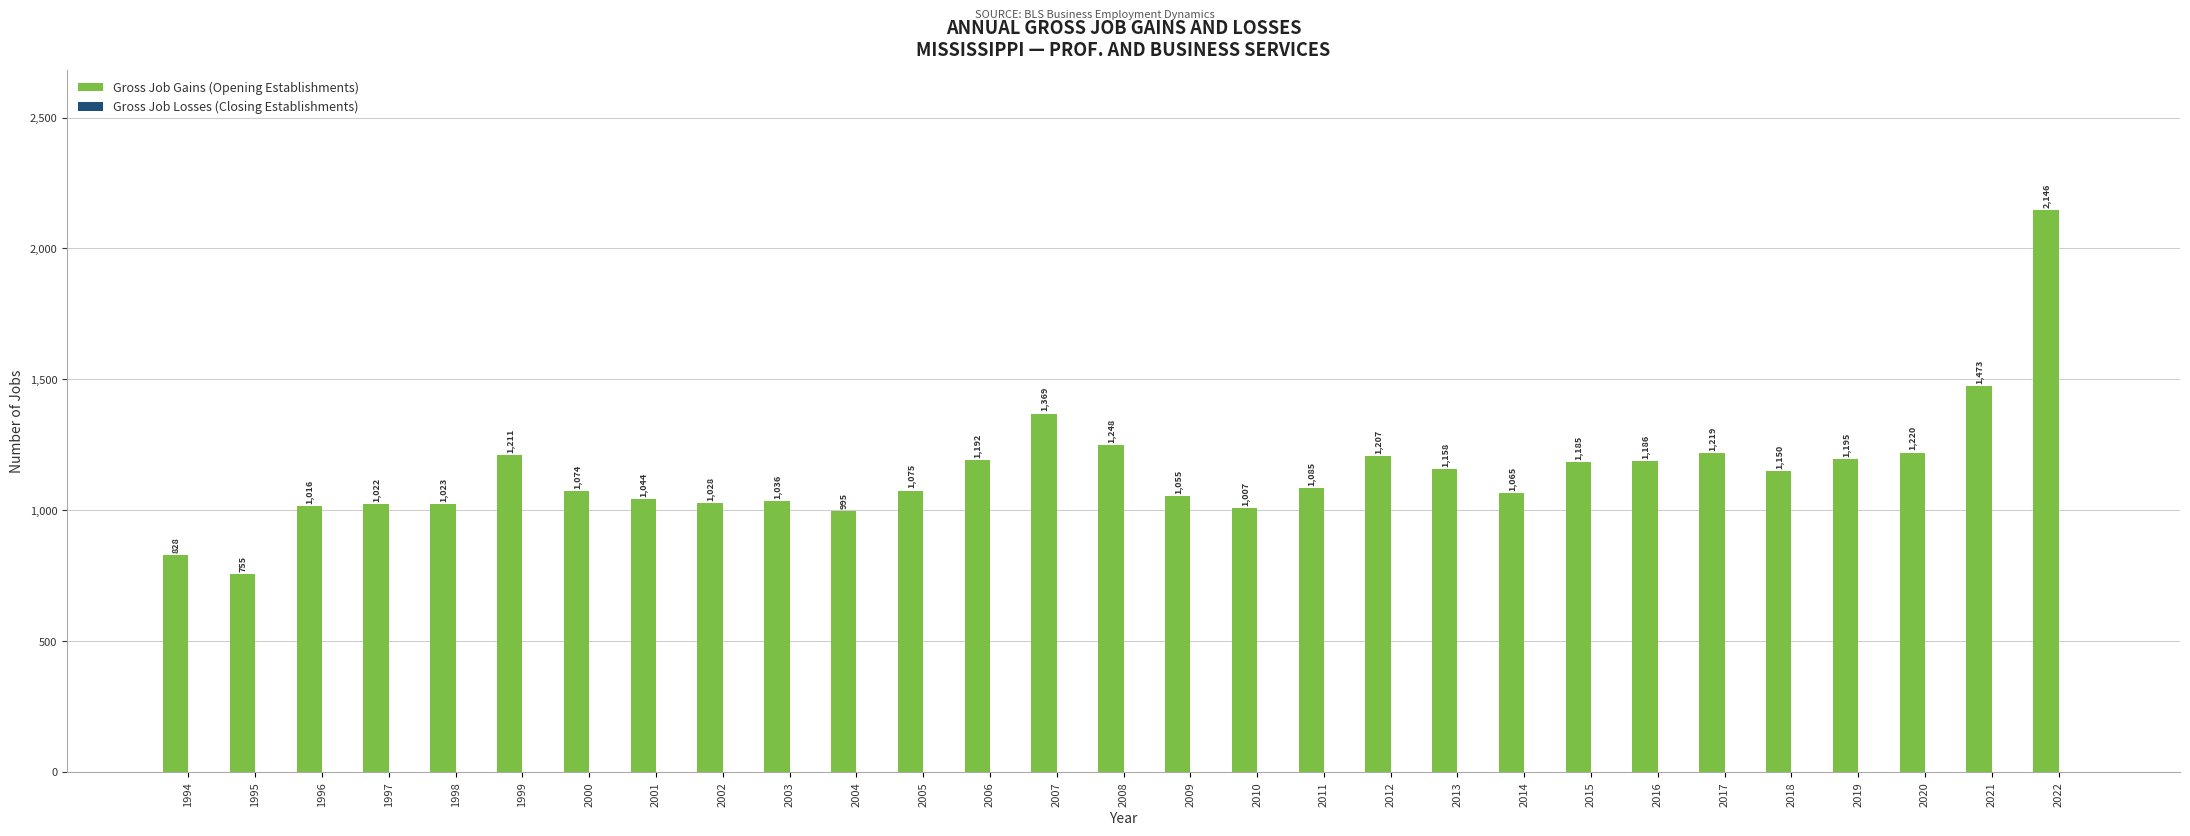

Rank the categories by value from lowest to highest.

1995, 1994, 2004, 2010, 1996, 1997, 1998, 2002, 2003, 2001, 2009, 2014, 2000, 2005, 2011, 2018, 2013, 2015, 2016, 2006, 2019, 2012, 1999, 2017, 2020, 2008, 2007, 2021, 2022